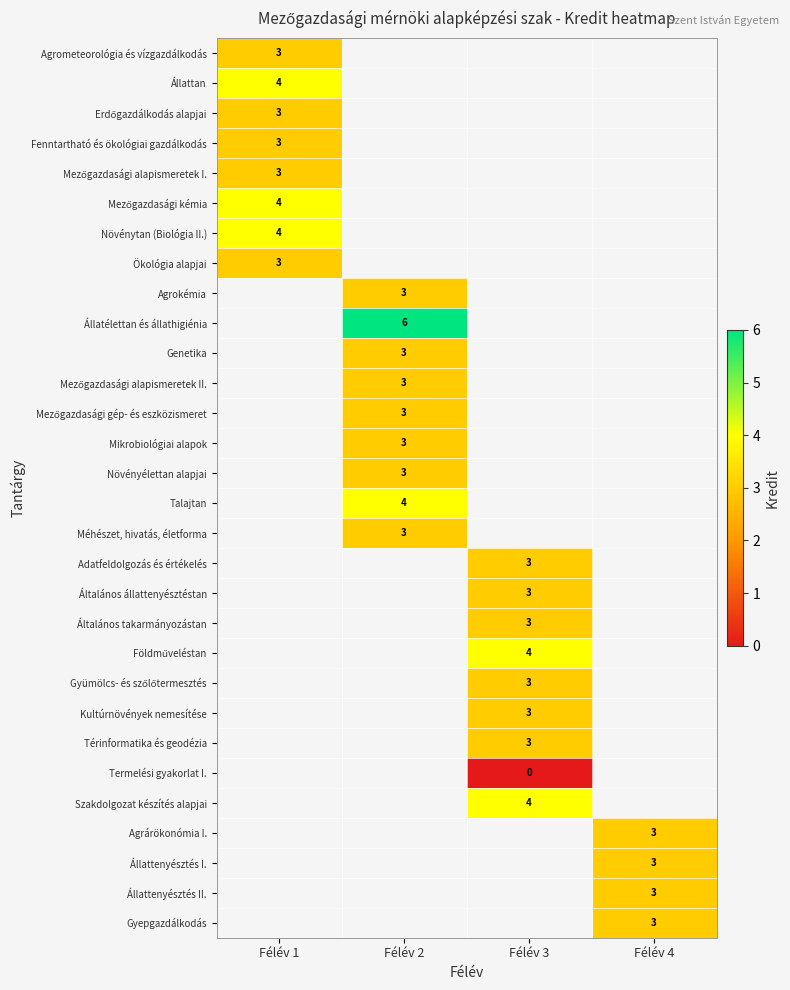

Between Félév 4 and Félév 3, which is larger?

Félév 3